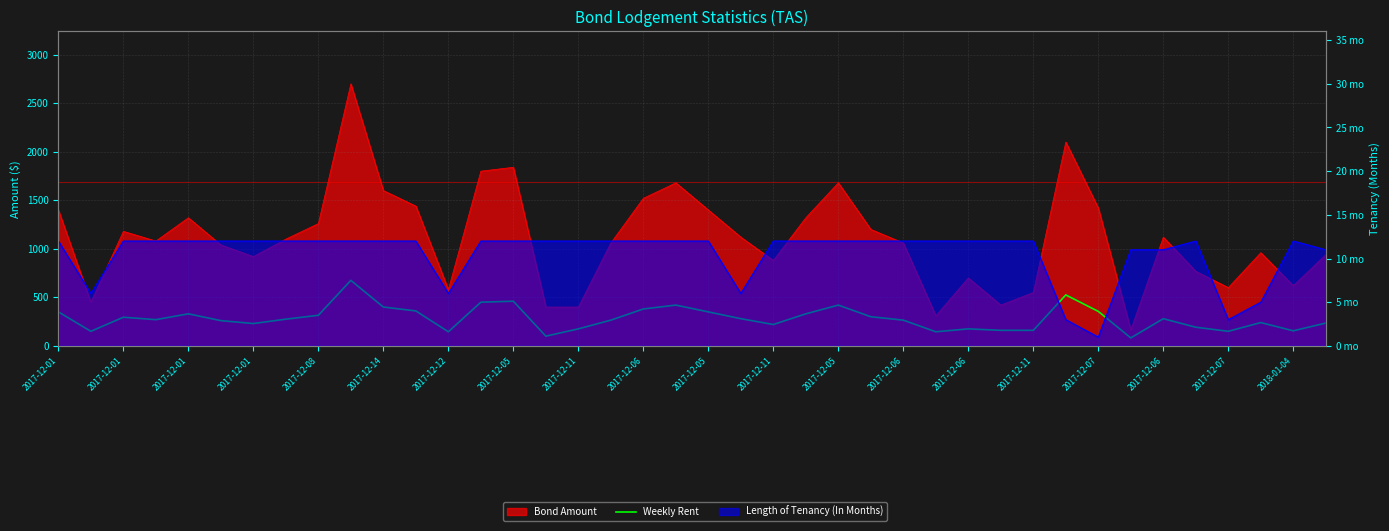

At which category does the data reach its first local valley?

2017-12-01